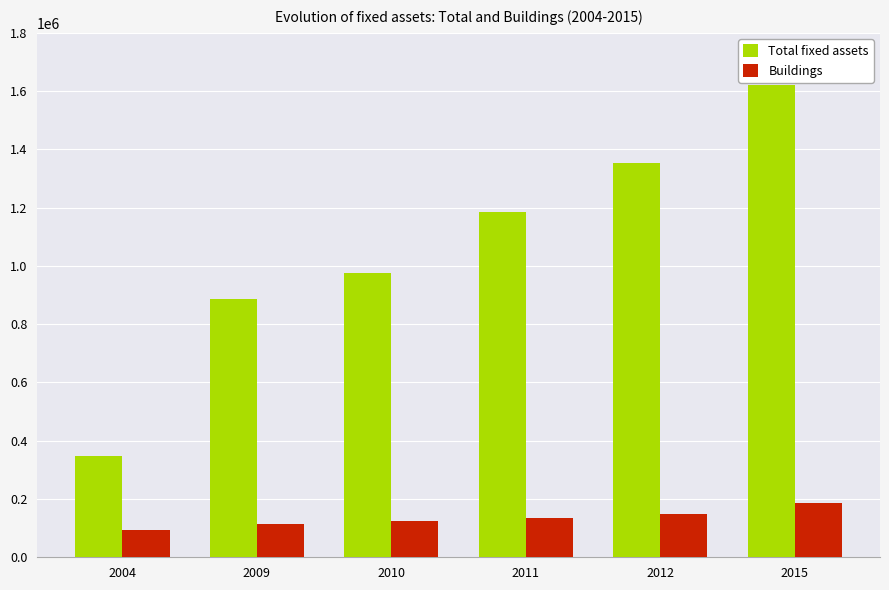

How many series are shown in this chart?

2